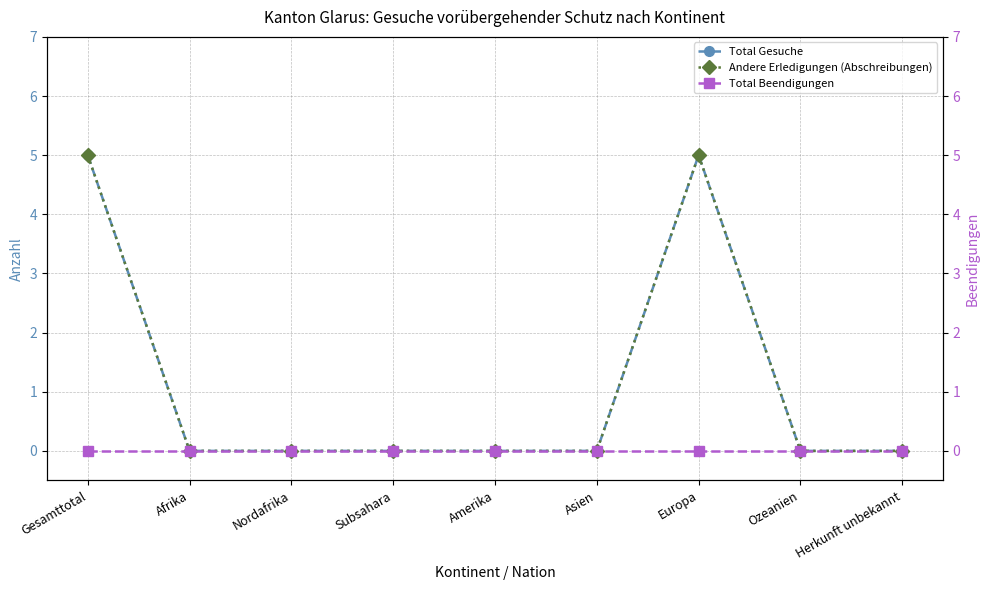

List the series in order of their peak value, highest first.

Total Gesuche, Andere Erledigungen (Abschreibungen), Total Beendigungen